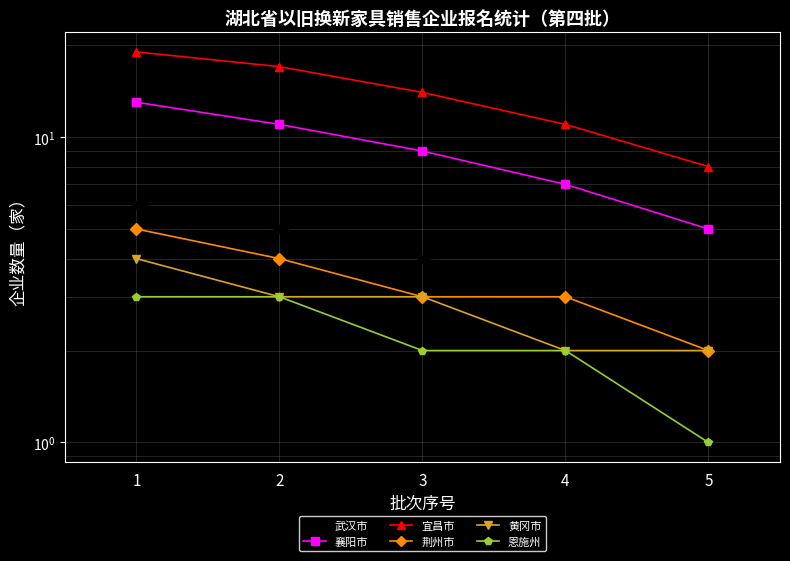

What is the spread (max minus min) of values at 1?

16